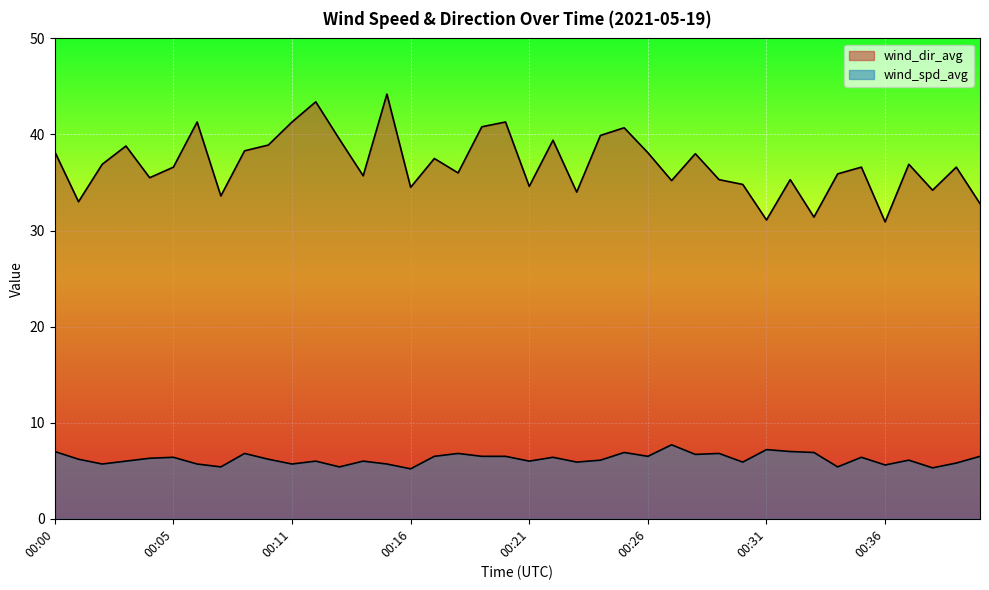

Where does the wind_spd_avg series first go above 6?

00:00